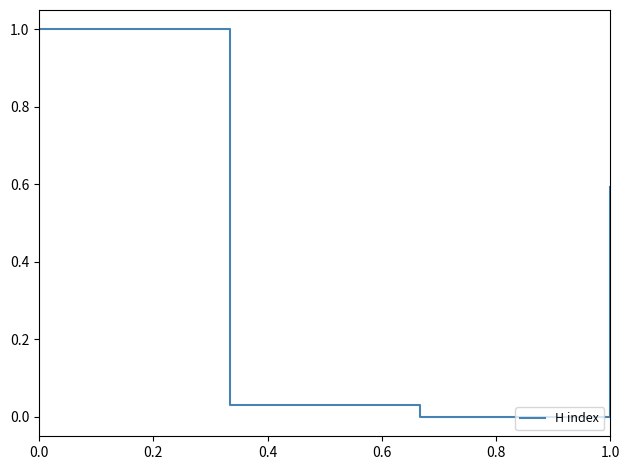

True or false: the data has more than 0 interior local peaks.

False